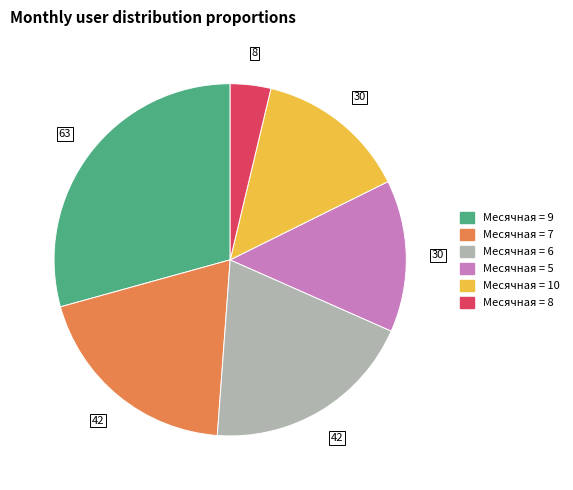

What is the largest slice in the pie chart?

Месячная = 9